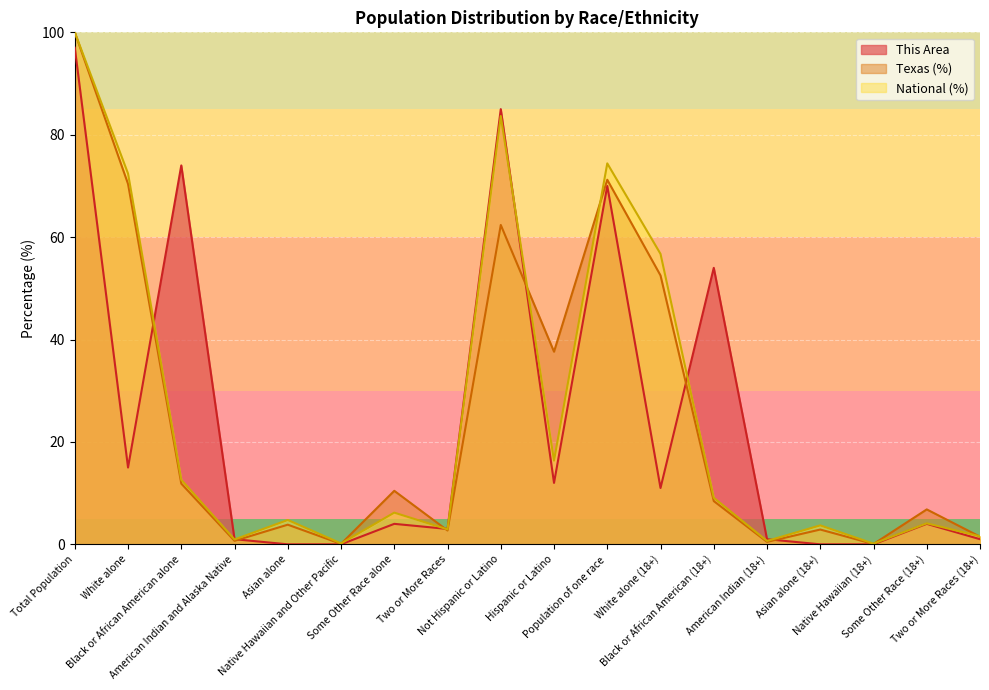

How many lines are shown in the chart?

3